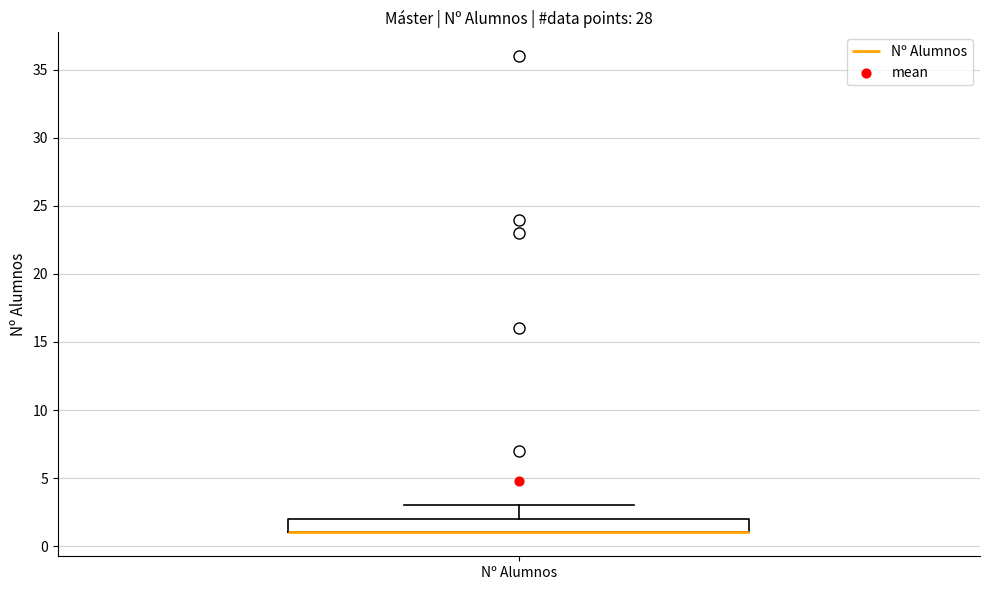

Transcribe this box plot: give where the median line is, the range the box spans, and where the two whiskers end, as read against the y-axis. The values are not printed on the chart, so give them approximately, as read against the axis.

median 1 (drawn on the box's lower edge), box 1 to 2, whiskers 1 to 3